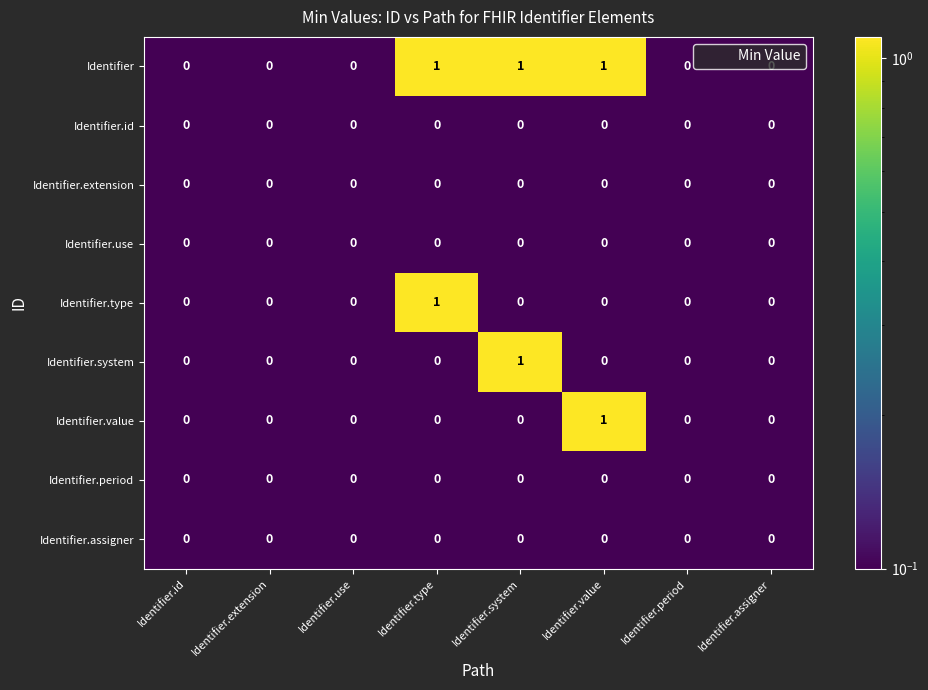

At which label does Identifier.value reach its peak?

Identifier.value